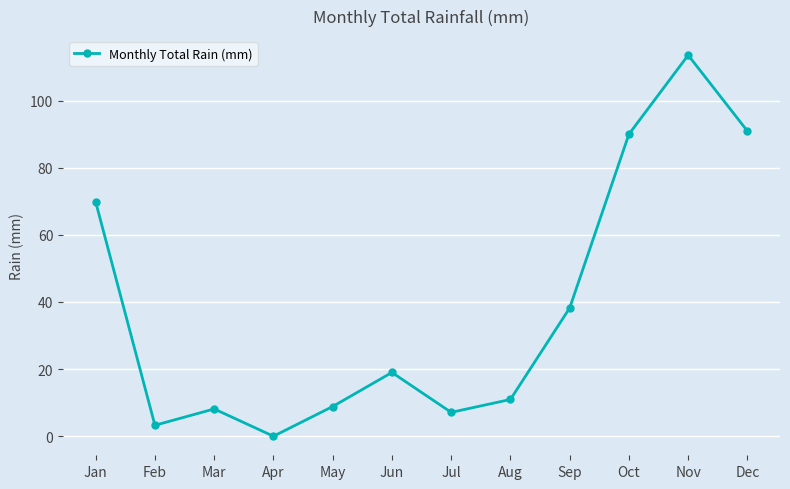

At which category does the data reach its first local valley?

Feb